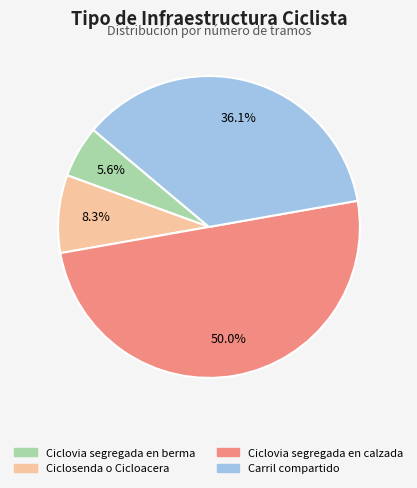

Which category has the smallest portion of the pie?

Ciclovia segregada en berma